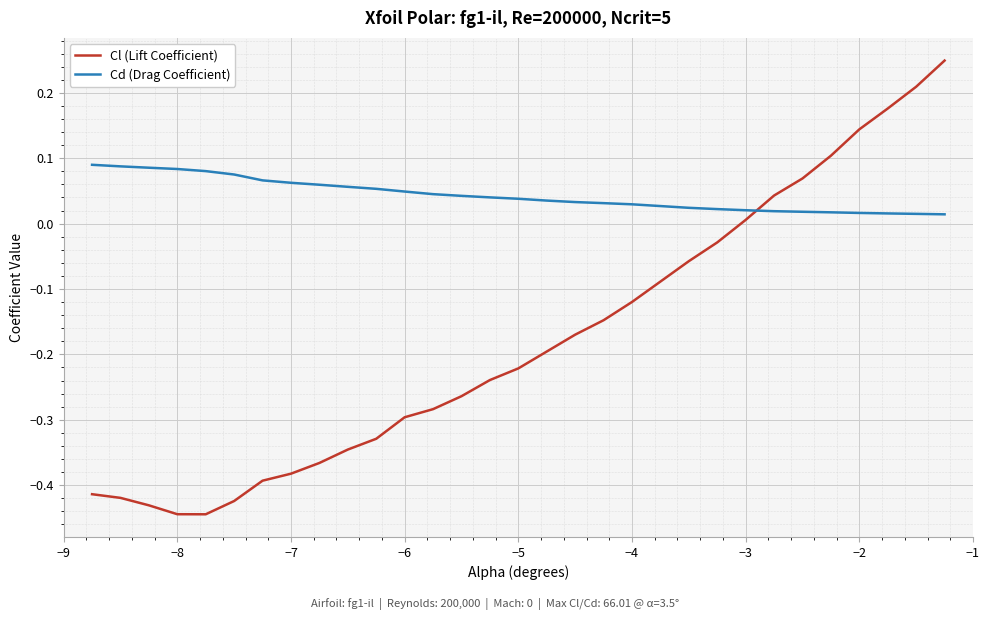

Which series has the widest spread of values?

Cl (Lift Coefficient)